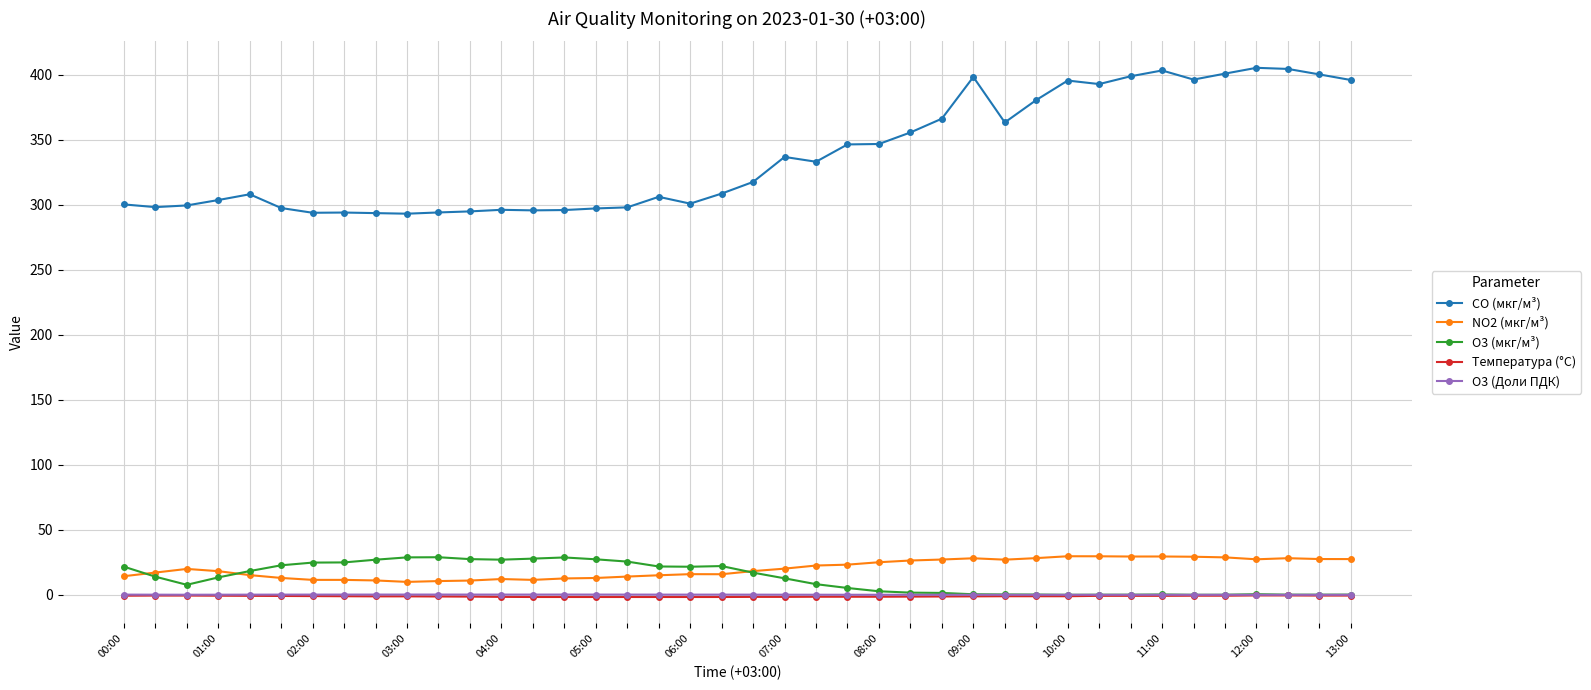

What is the minimum value shown in the chart?

-1.7